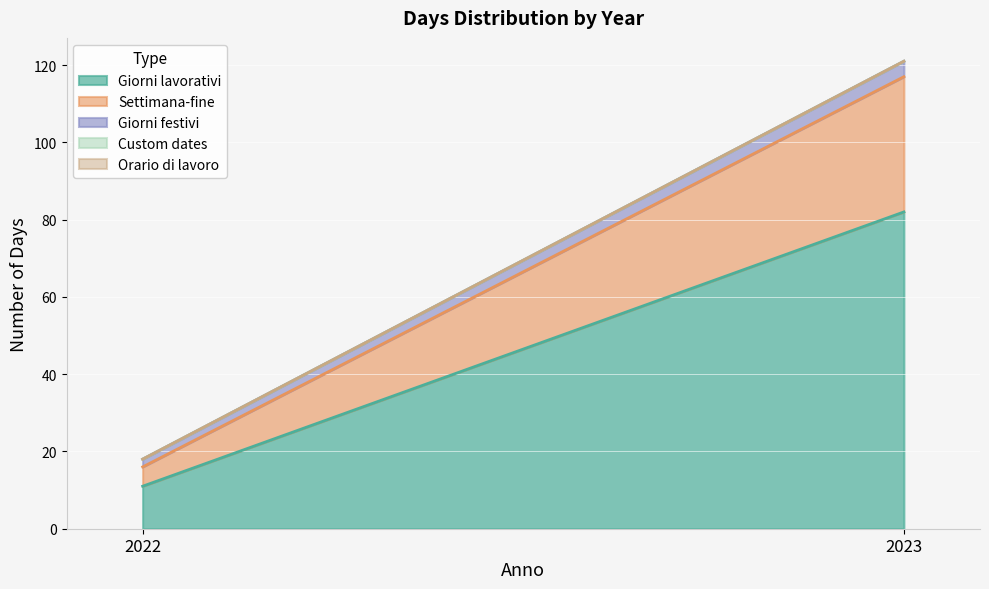

What is the sum of the Giorni lavorativi values at 2023 and 2022?

93